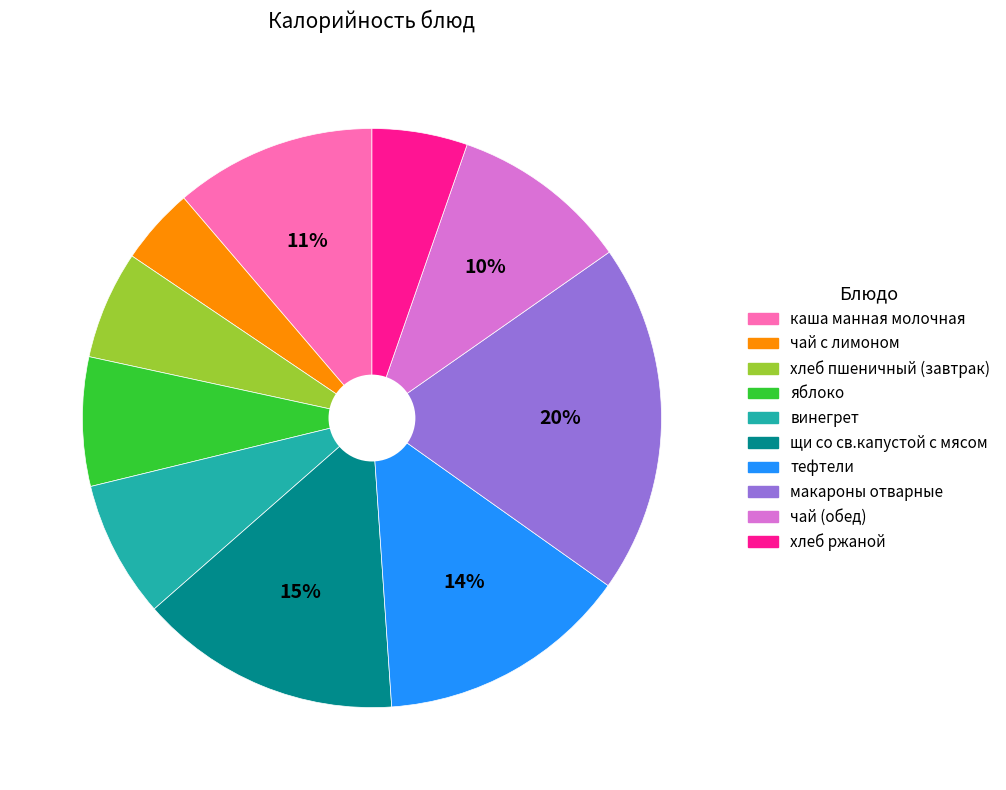

What is the largest slice in the pie chart?

макароны отварные